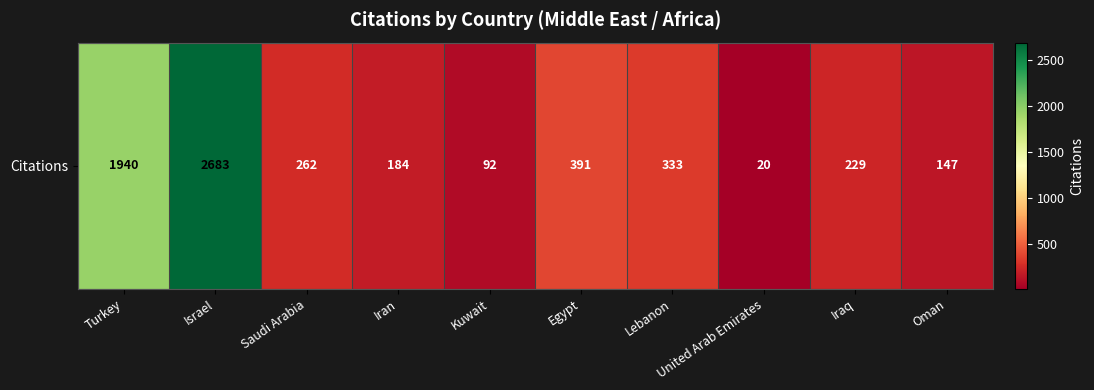

Reading right to left, list all the values displayed in this chart.

Oman=147	Iraq=229	United Arab Emirates=20	Lebanon=333	Egypt=391	Kuwait=92	Iran=184	Saudi Arabia=262	Israel=2683	Turkey=1940